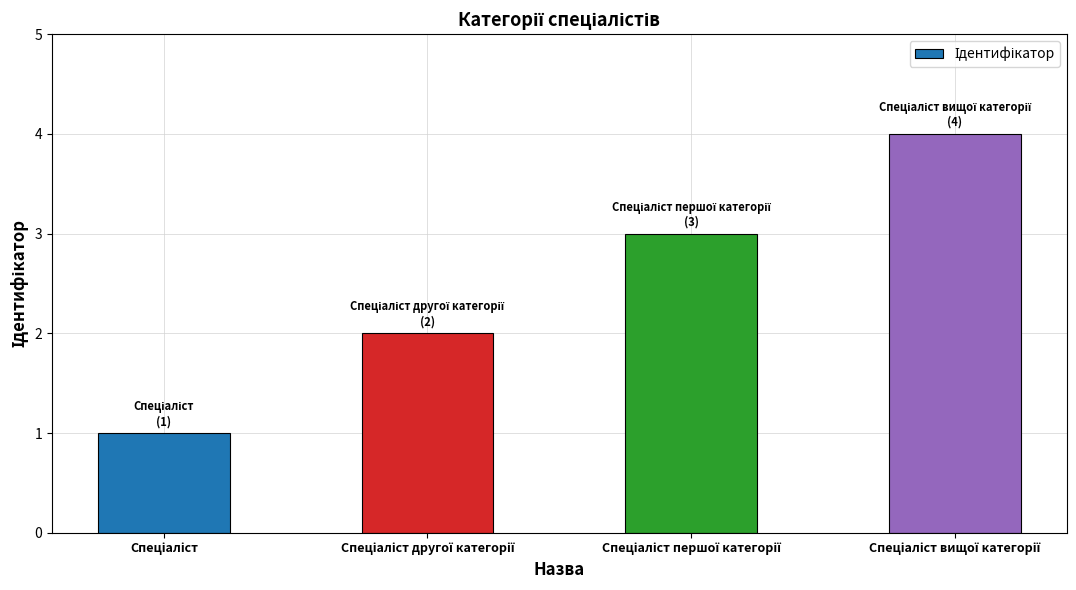

How many distinct data groups are displayed?

1